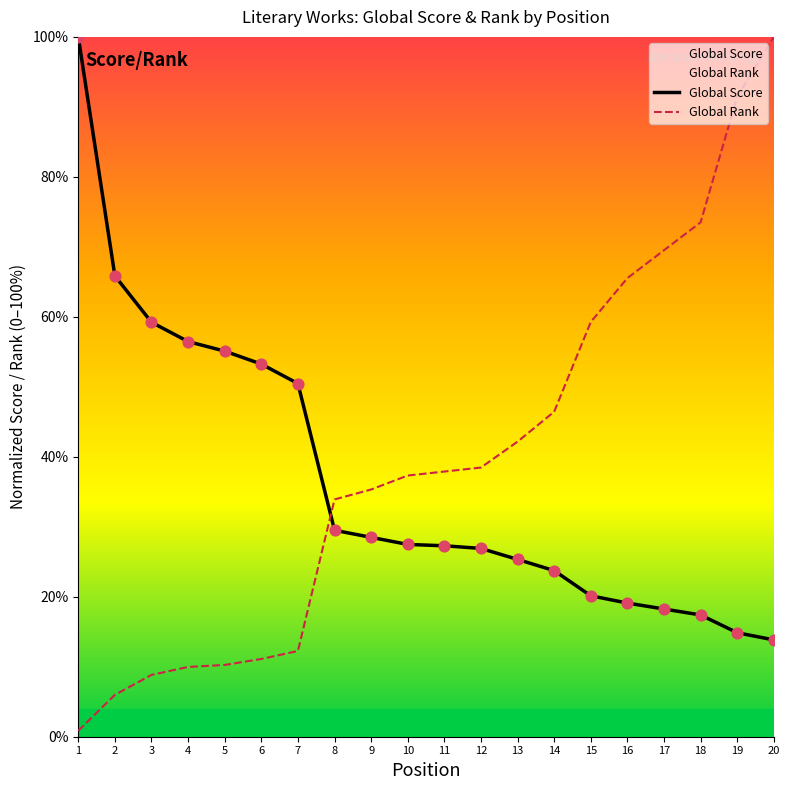

At which category is the sum across all series the highest?

20